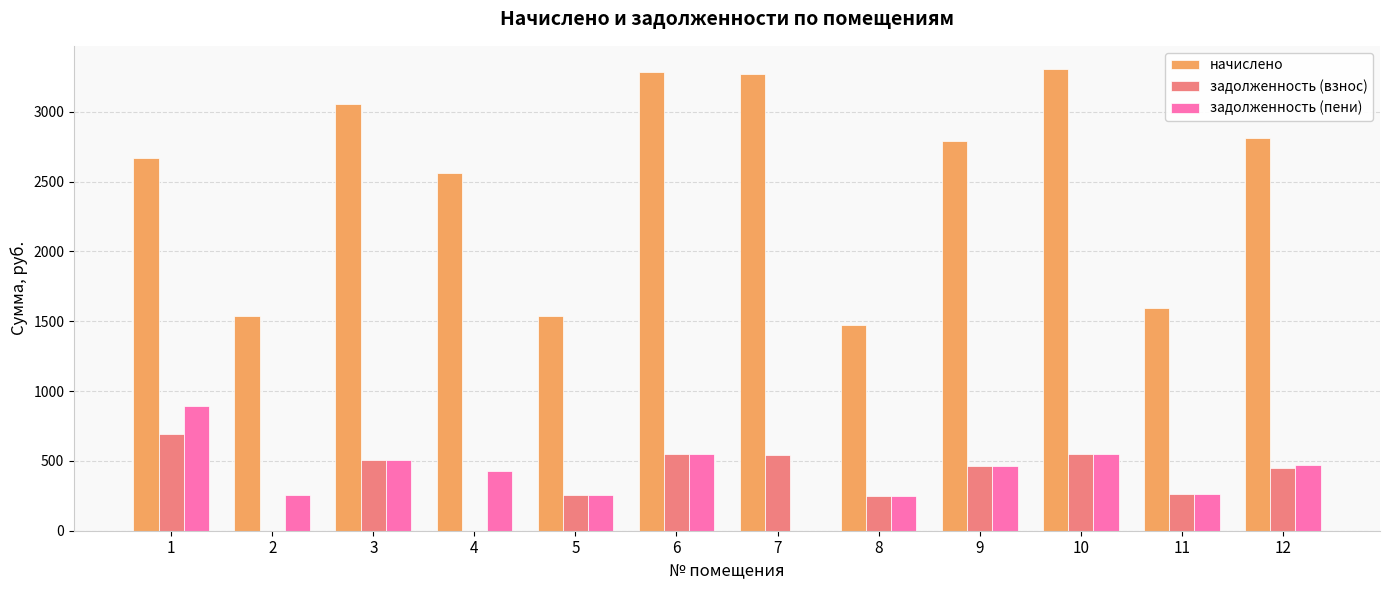

Does the chart contain stacked bars?

No